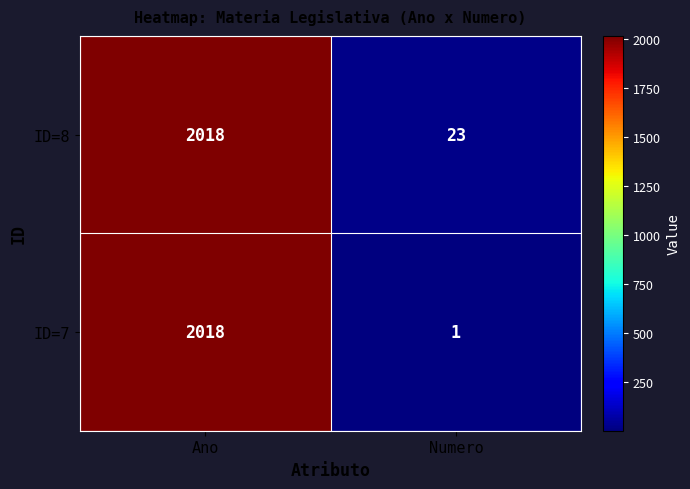

At which label does ID=7 reach its peak?

Ano